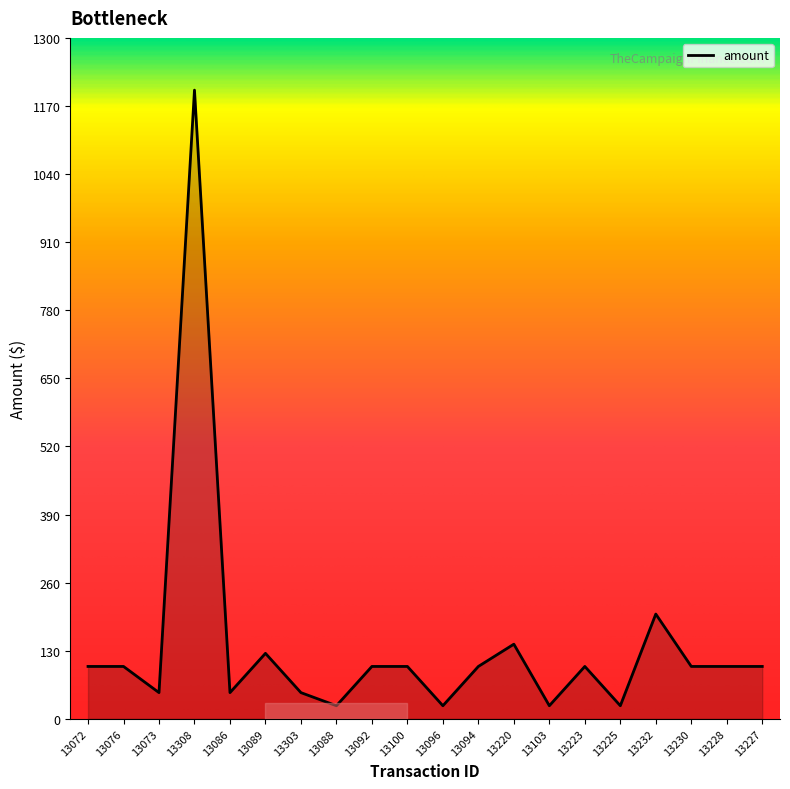

What is the greatest value displayed?

1200.3